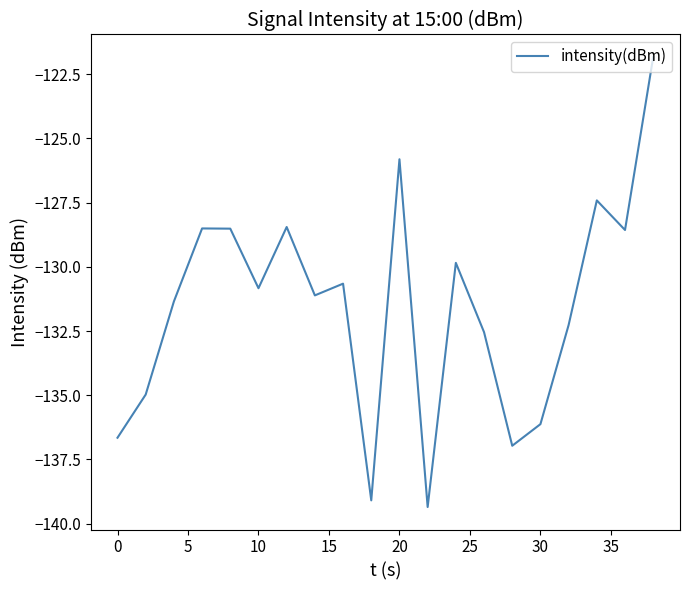

What is the minimum value shown in the chart?

-139.4